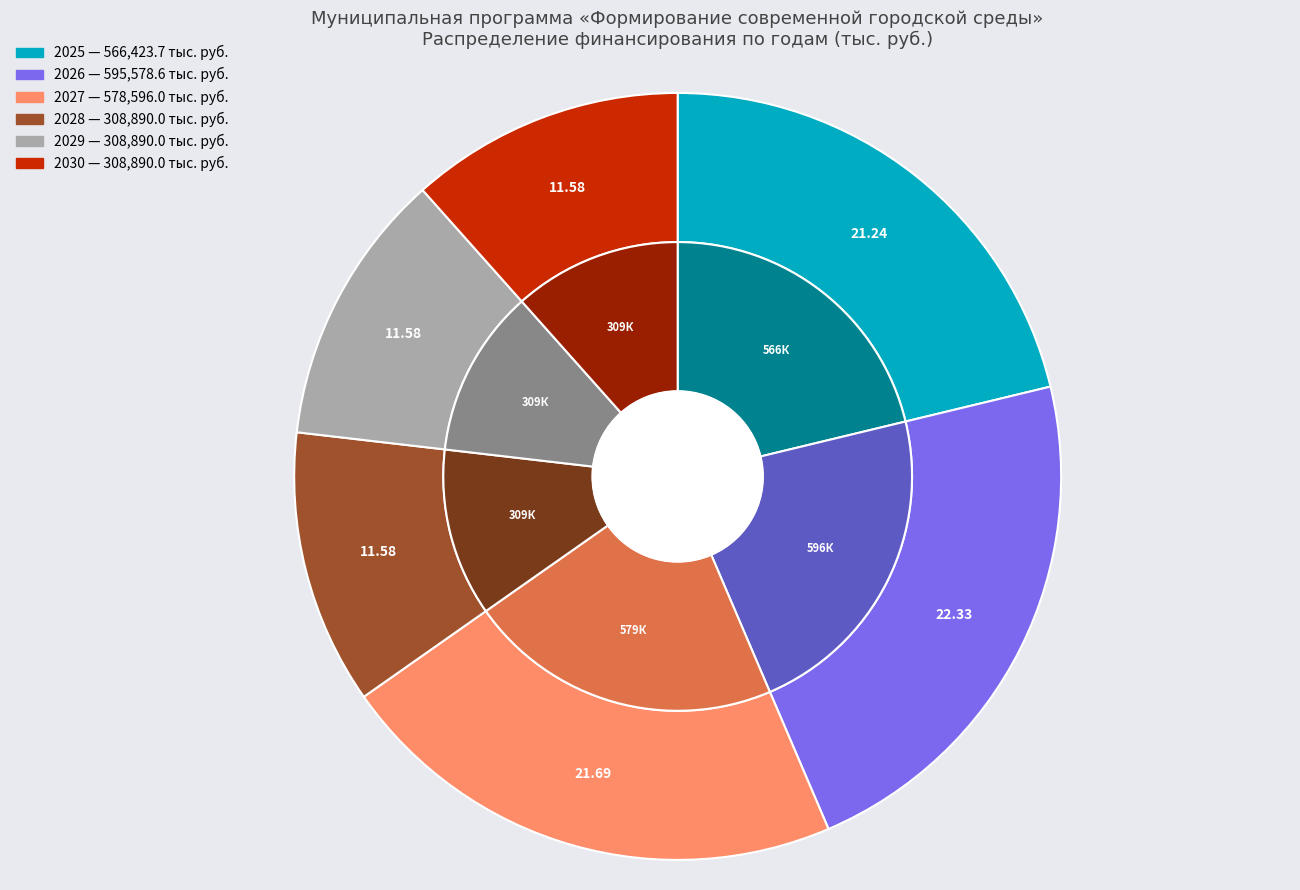

Rank the categories by value from lowest to highest.

2028, 2029, 2030, 2025, 2027, 2026